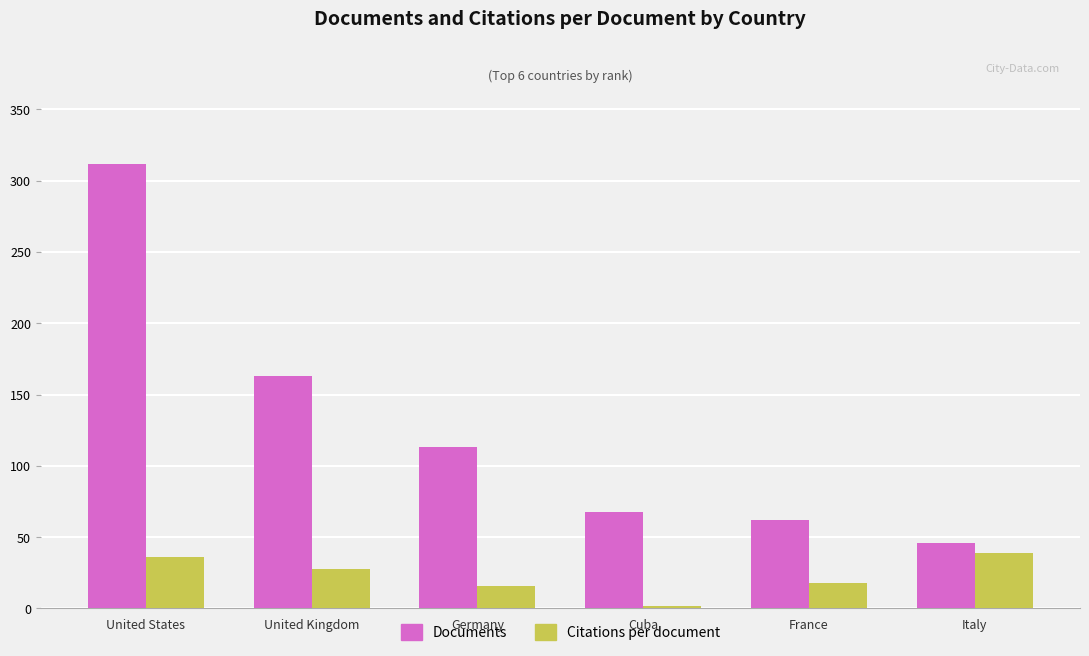

What value does the Citations per document series have at France?

17.7